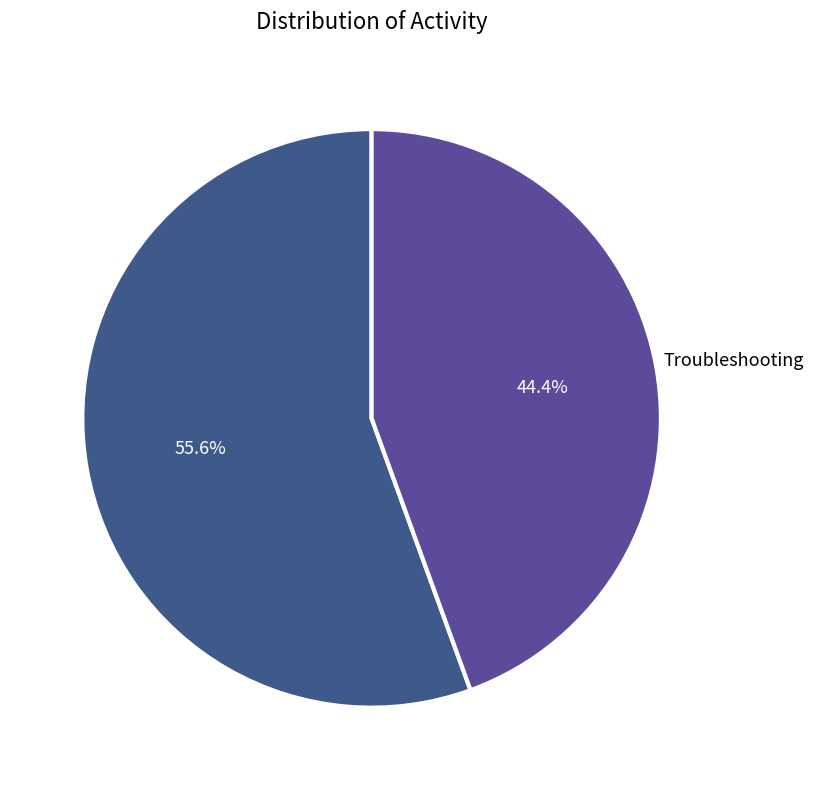

Rank the categories by value from lowest to highest.

Troubleshooting, Development